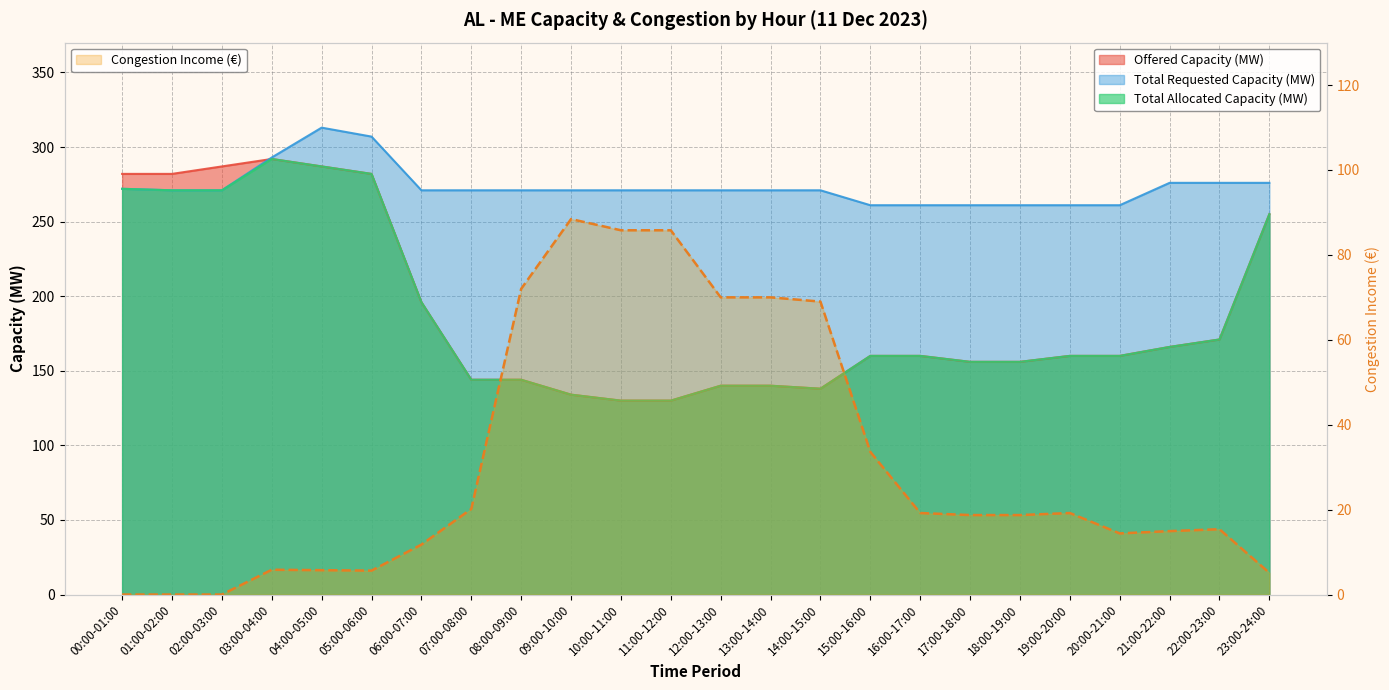

What is the sum of all values?

749.5